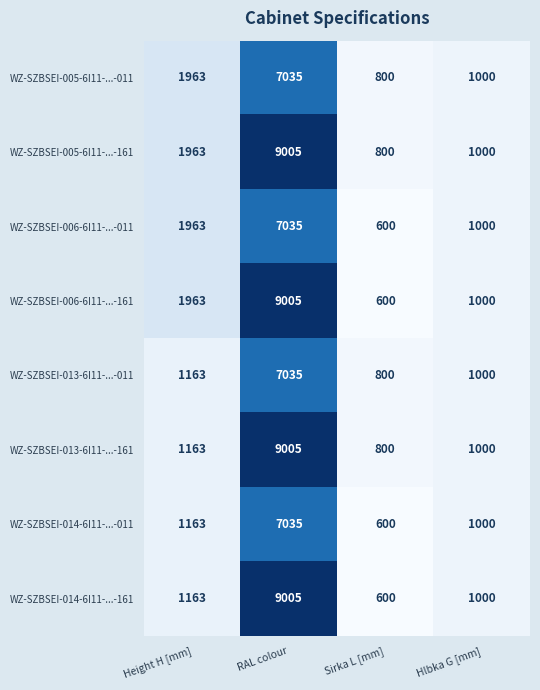

What is the spread (max minus min) of values at RAL colour?

1970